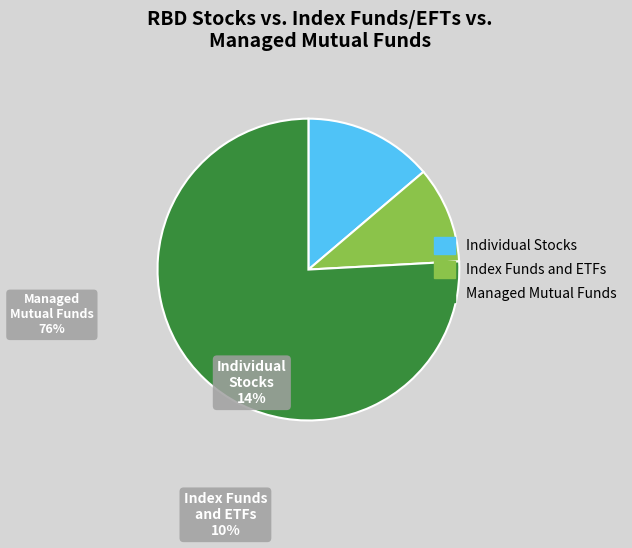

Does any single category account for the majority?

Yes